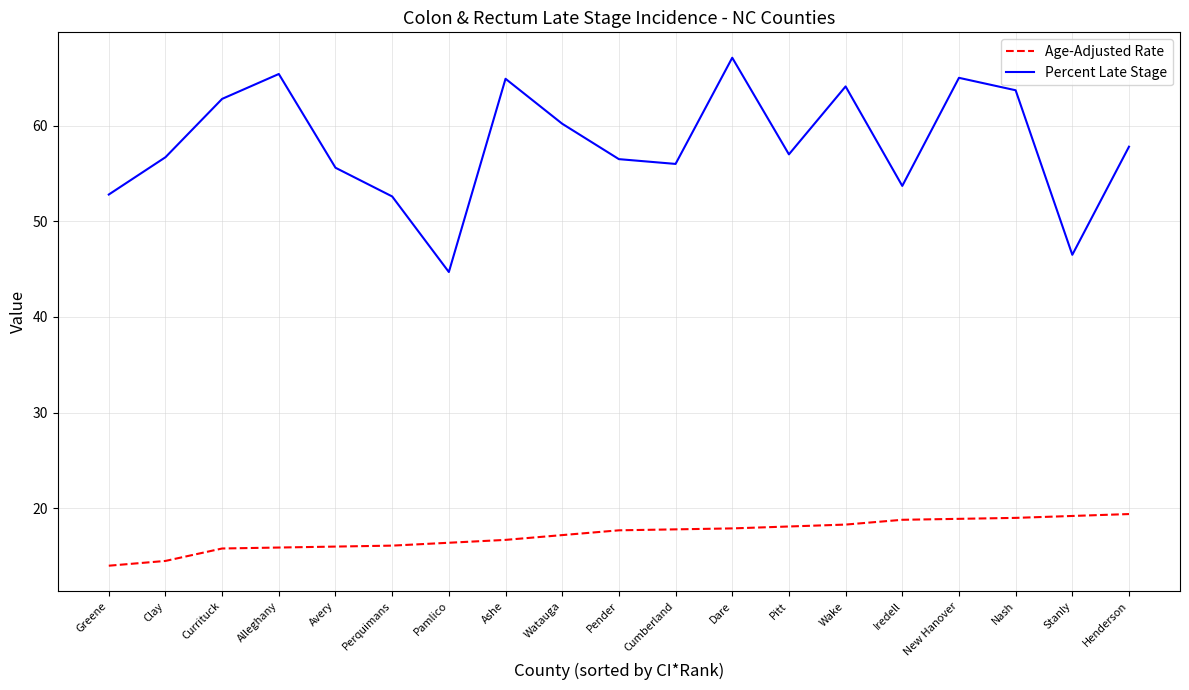

What is the difference between the maximum and minimum values in the Age-Adjusted Rate series?

5.4